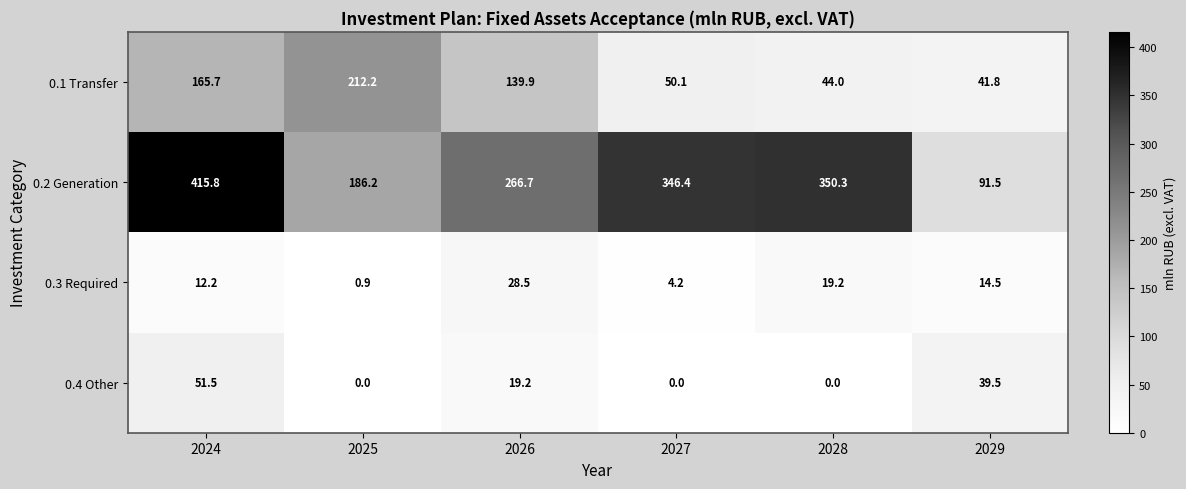

Which category has the highest value in the 0.3 Required series?

2026